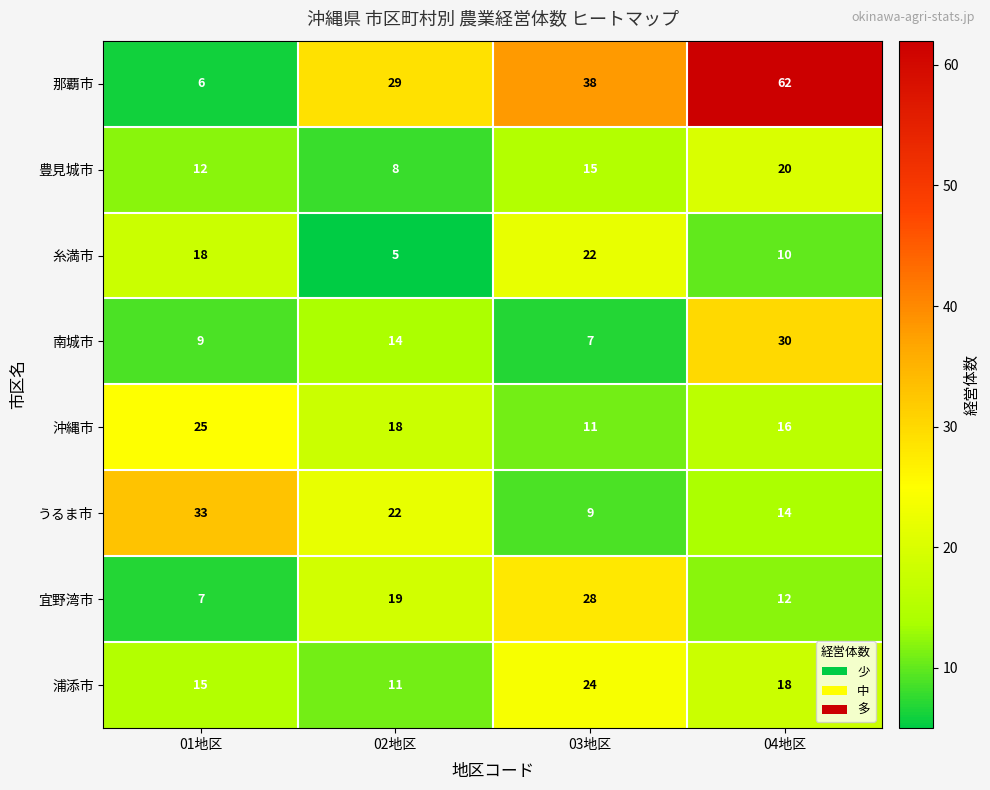

How many series are shown in this chart?

8